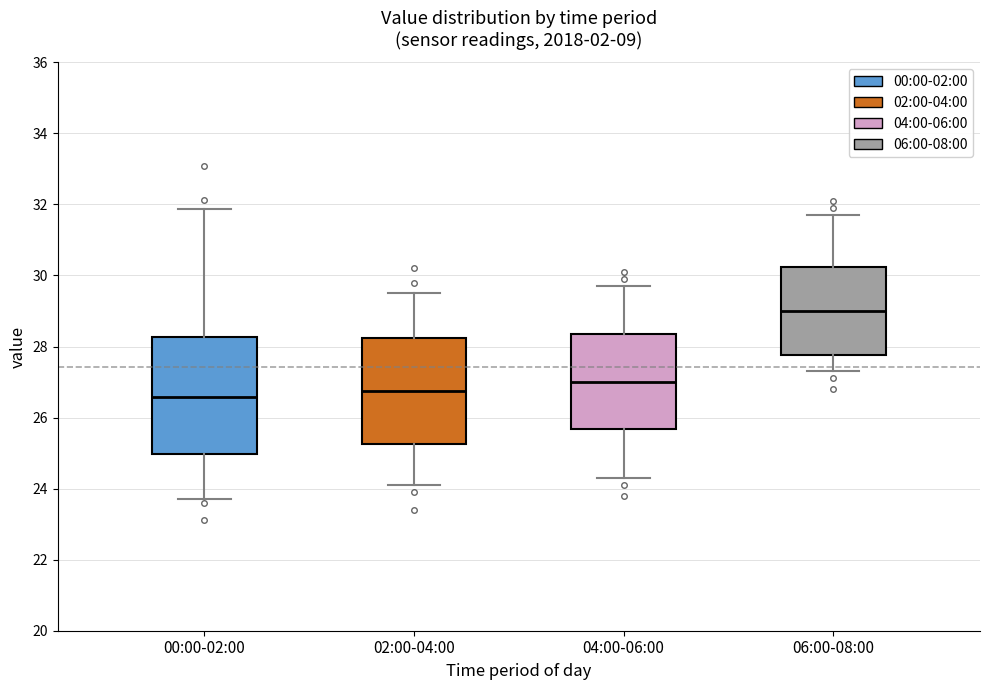

Reading left to right, transcribe this box plot: for each box, give where its median line is, the range the box spans, and where its two whiskers end, as read against the y-axis. The values are not printed on the chart, so give them approximately, as read against the axis.

00:00-02:00: median 26.6, box 25.0 to 28.2, whiskers 23.8 to 31.8
02:00-04:00: median 26.8, box 25.2 to 28.2, whiskers 24.2 to 29.6
04:00-06:00: median 27.0, box 25.6 to 28.4, whiskers 24.4 to 29.8
06:00-08:00: median 29.0, box 27.8 to 30.2, whiskers 27.4 to 31.8